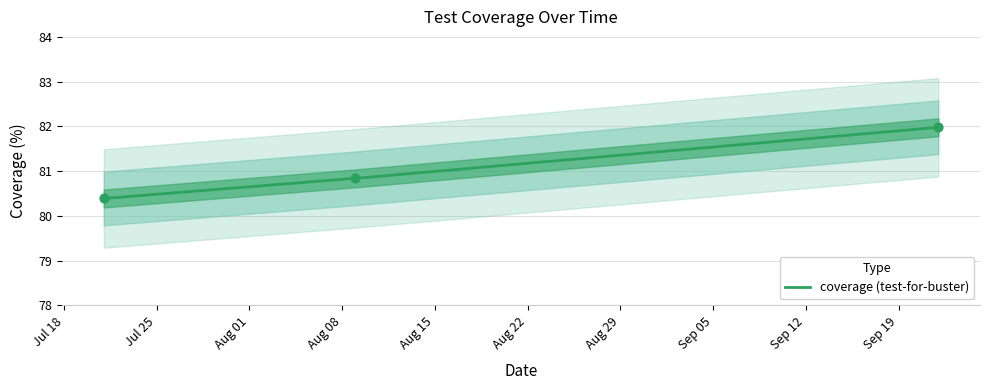

What is the ratio of the value at 2022-08-09 to the value at 2022-09-22?

1.0